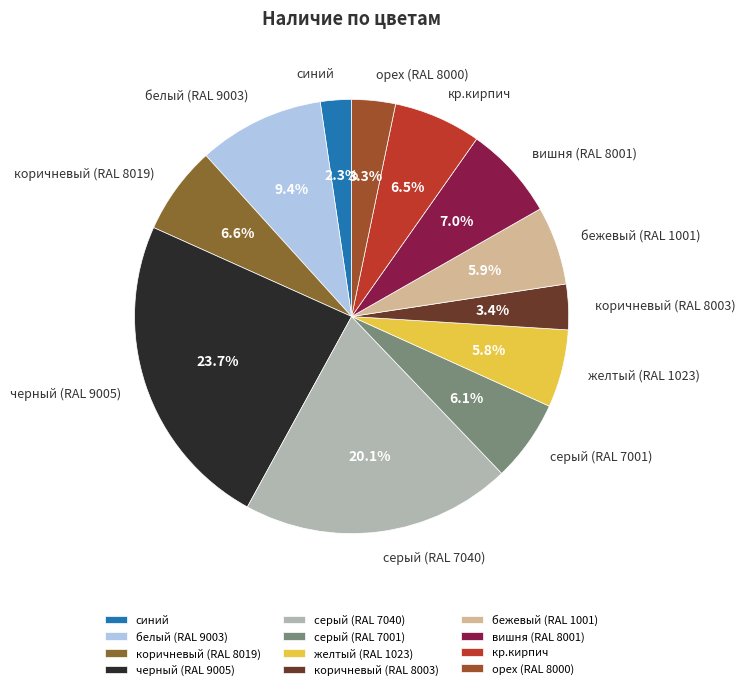

To the nearest percent, what is the combined percentage of коричневый (RAL 8003) and вишня (RAL 8001)?

10%